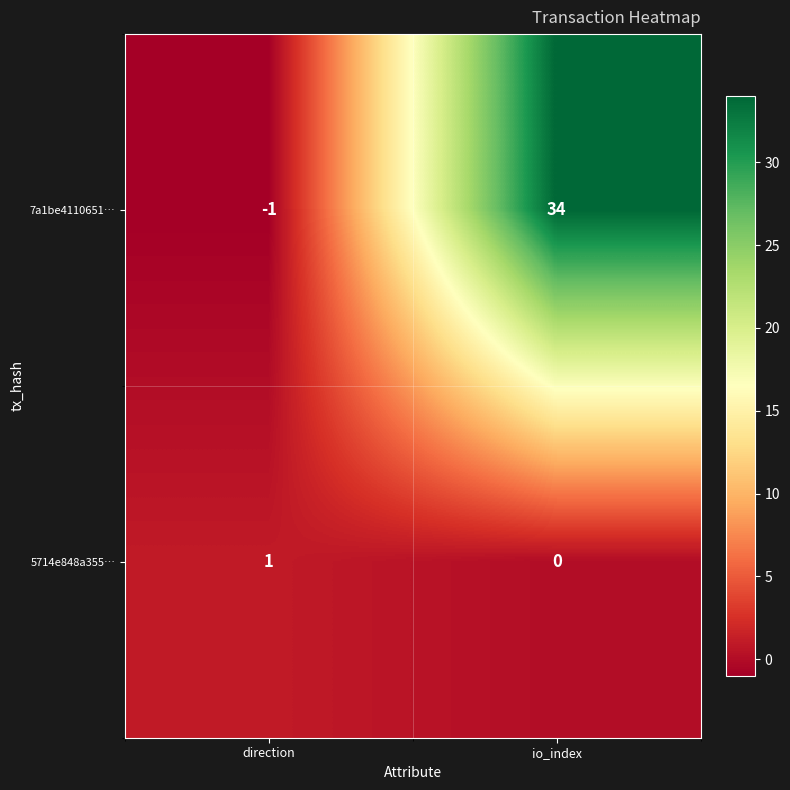

Where is 7a1be4110651… nearest to the value 16?

direction